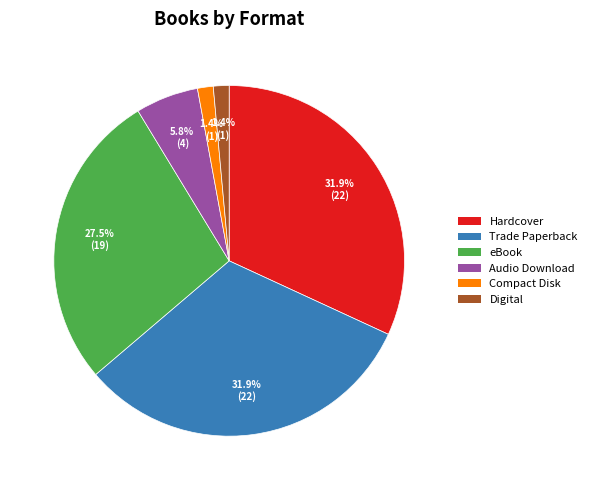

How many segments does this pie chart have?

6